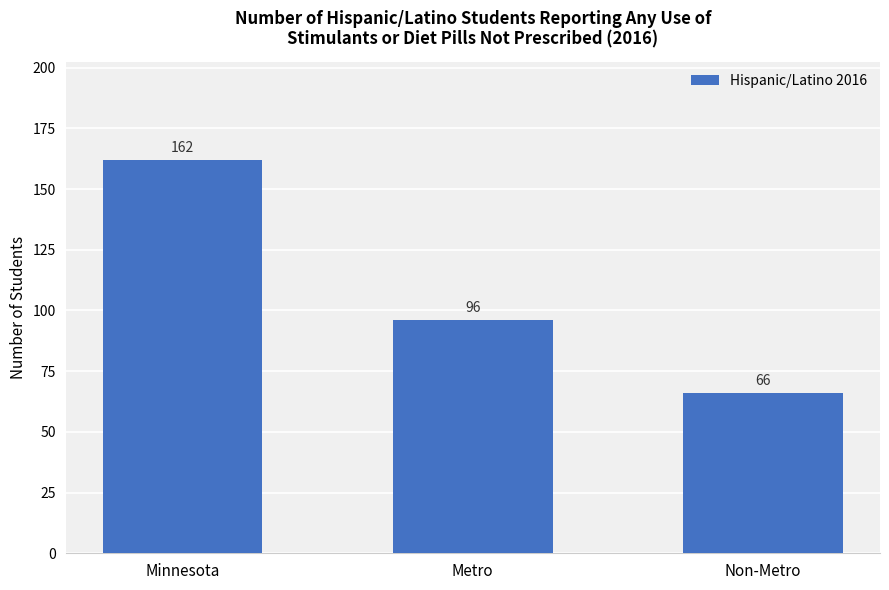

Does the chart contain stacked bars?

No